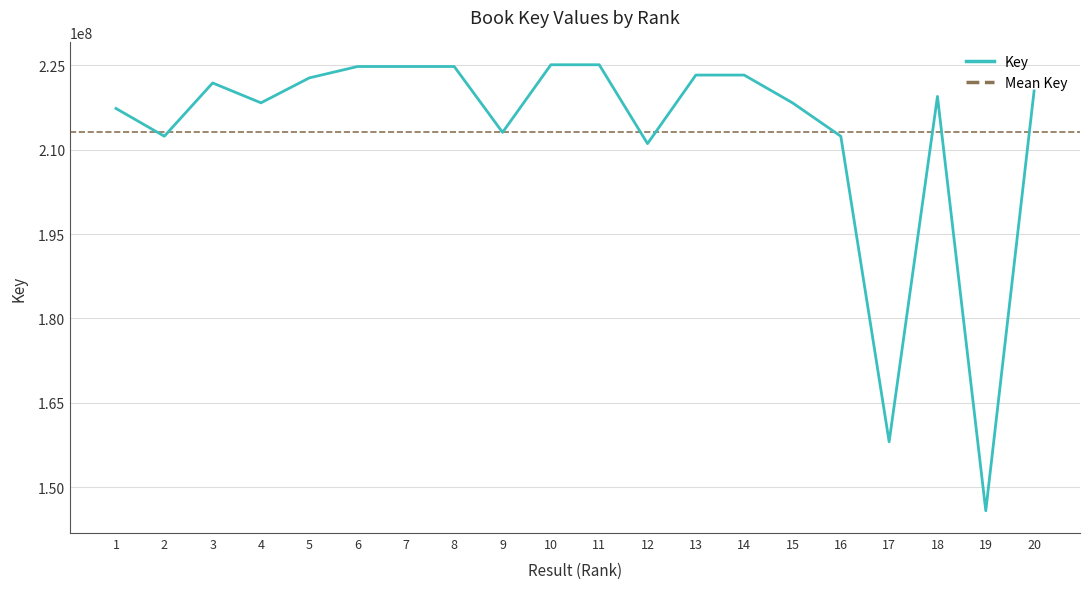

What is the average value?

213145596